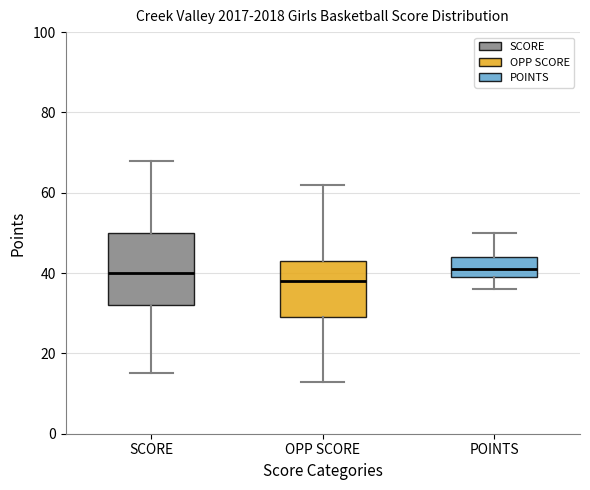

Reading left to right, transcribe this box plot: for each box, give where its median line is, the range the box spans, and where its two whiskers end, as read against the y-axis. The values are not printed on the chart, so give them approximately, as read against the axis.

SCORE: median 40, box 32 to 50, whiskers 16 to 68
OPP SCORE: median 38, box 30 to 44, whiskers 14 to 62
POINTS: median 42, box 40 to 44, whiskers 36 to 50